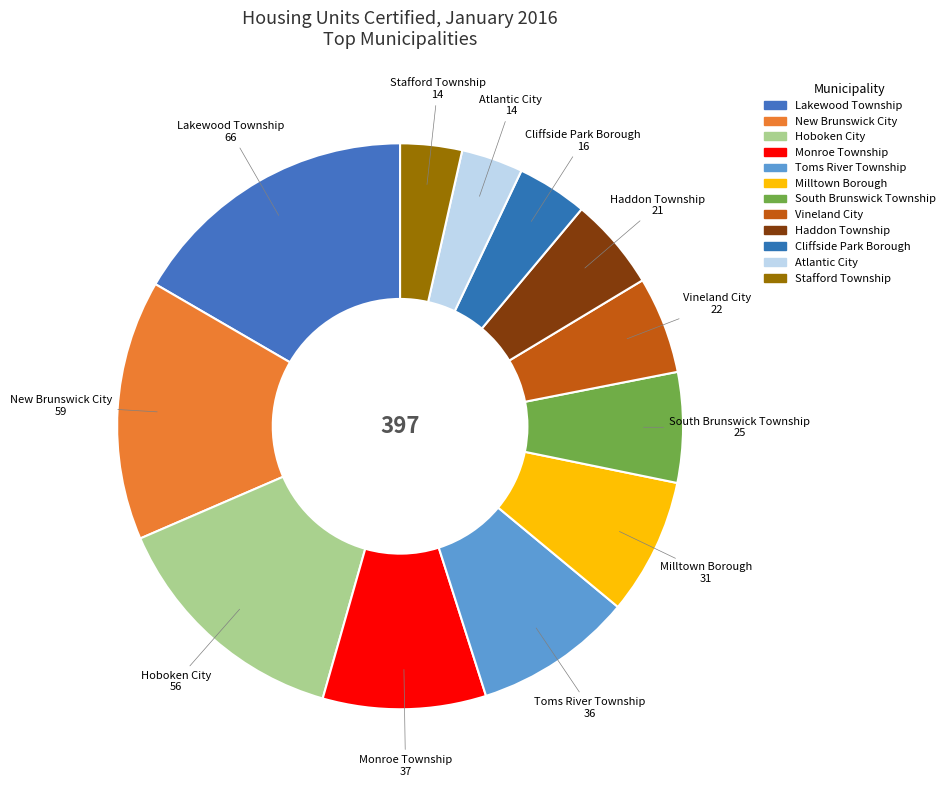

To the nearest percent, what is the combined percentage of Monroe Township and Stafford Township?

13%